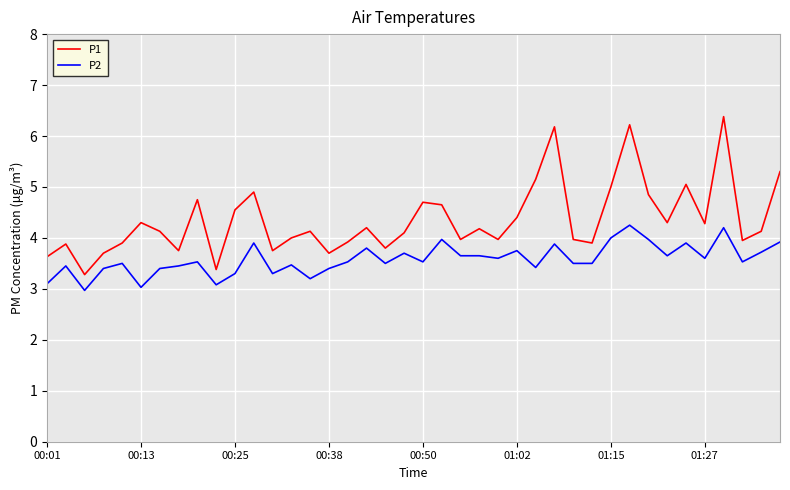

Which series has the widest spread of values?

P1